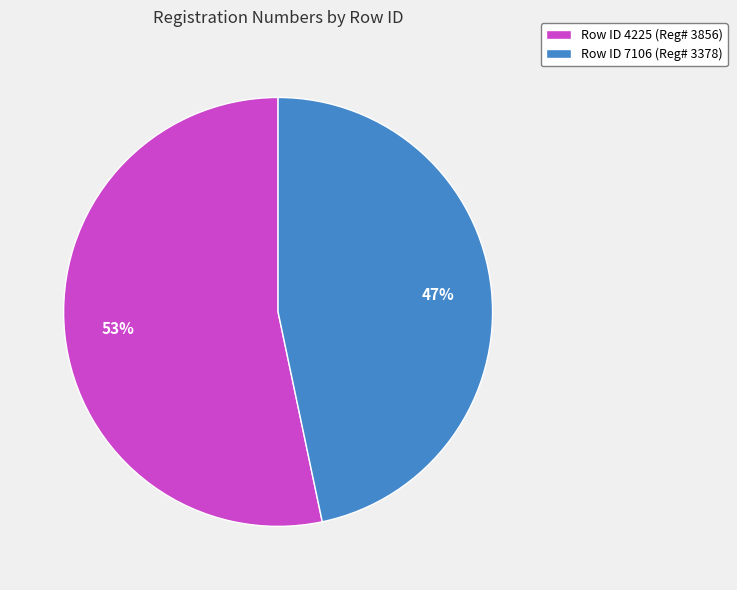

Which slice is the largest?

Row ID 4225 (Reg# 3856)